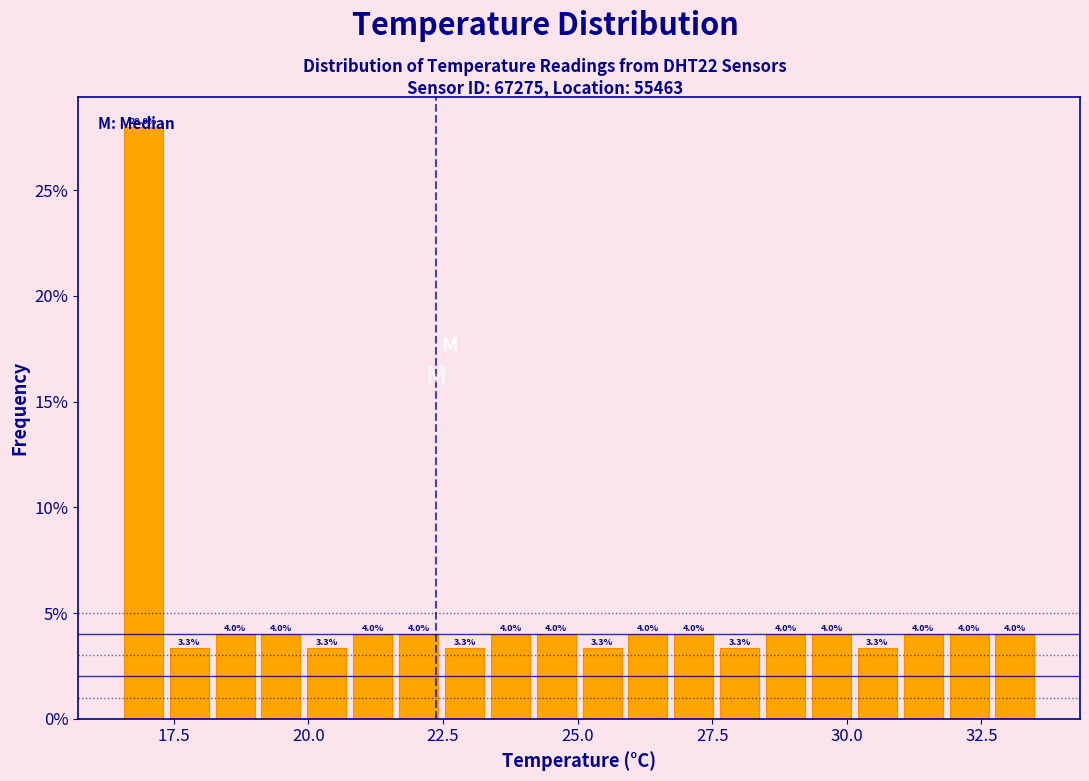

Read against the x-axis, roughly where is the centre of the tallest bar?

17.0